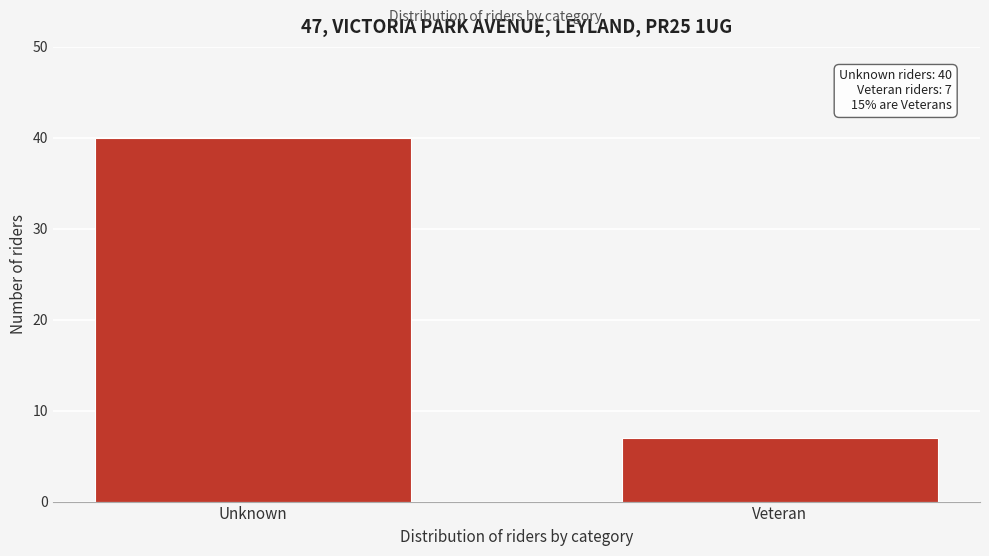

Reading right to left, list all the values displayed in this chart.

7	40